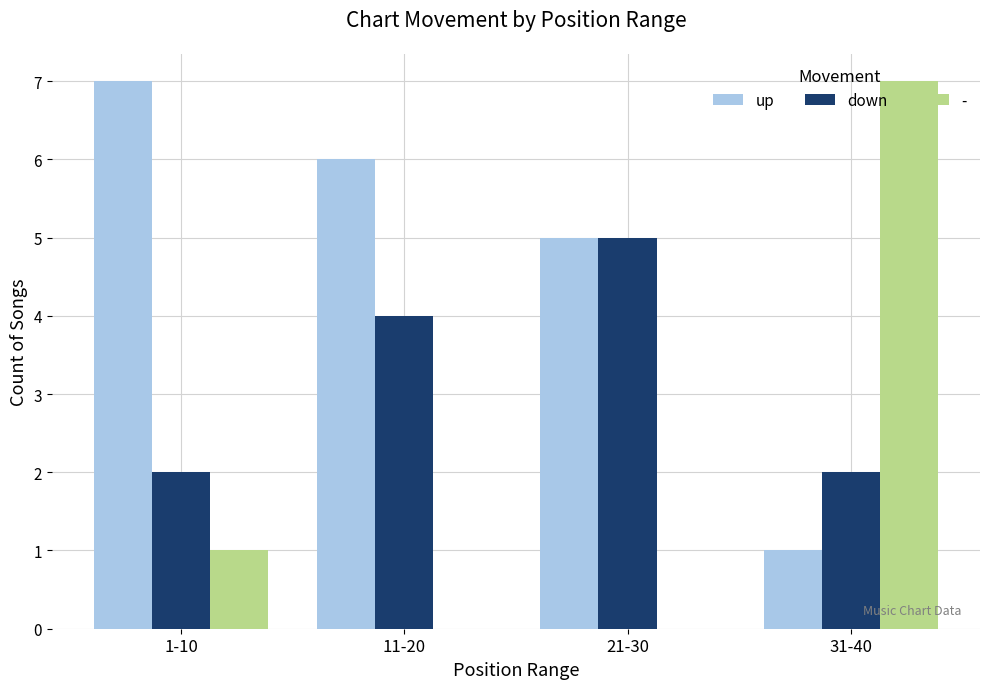

What is the maximum value for -?

7